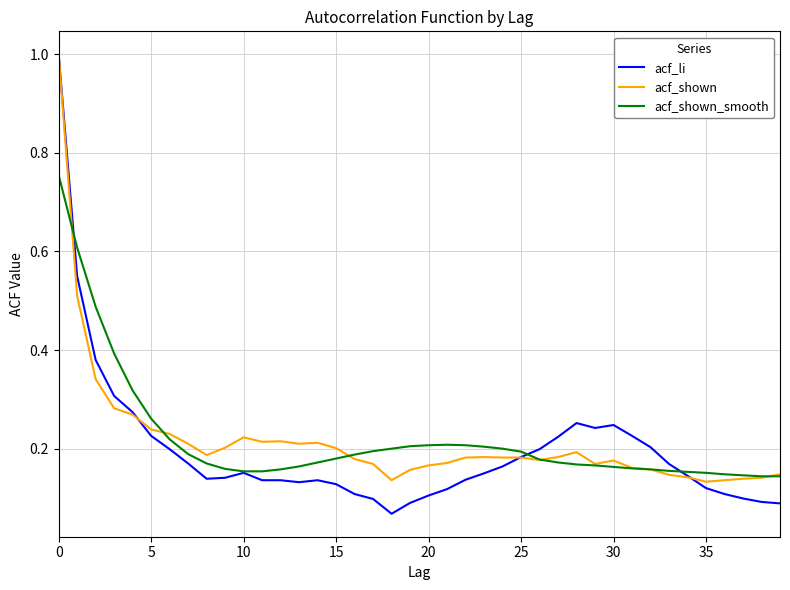

Which series has the largest range (max minus min)?

acf_li